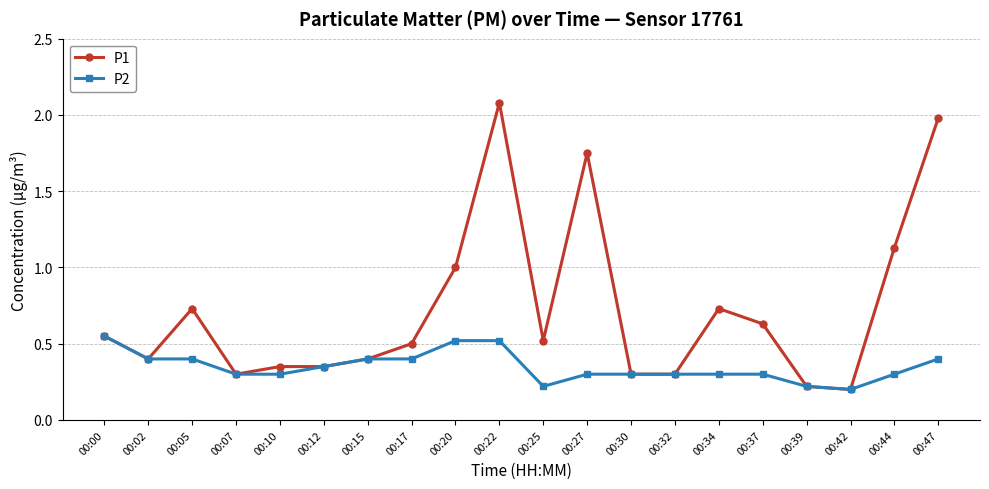

What is the approximate value of P1 at 00:39?

0.2